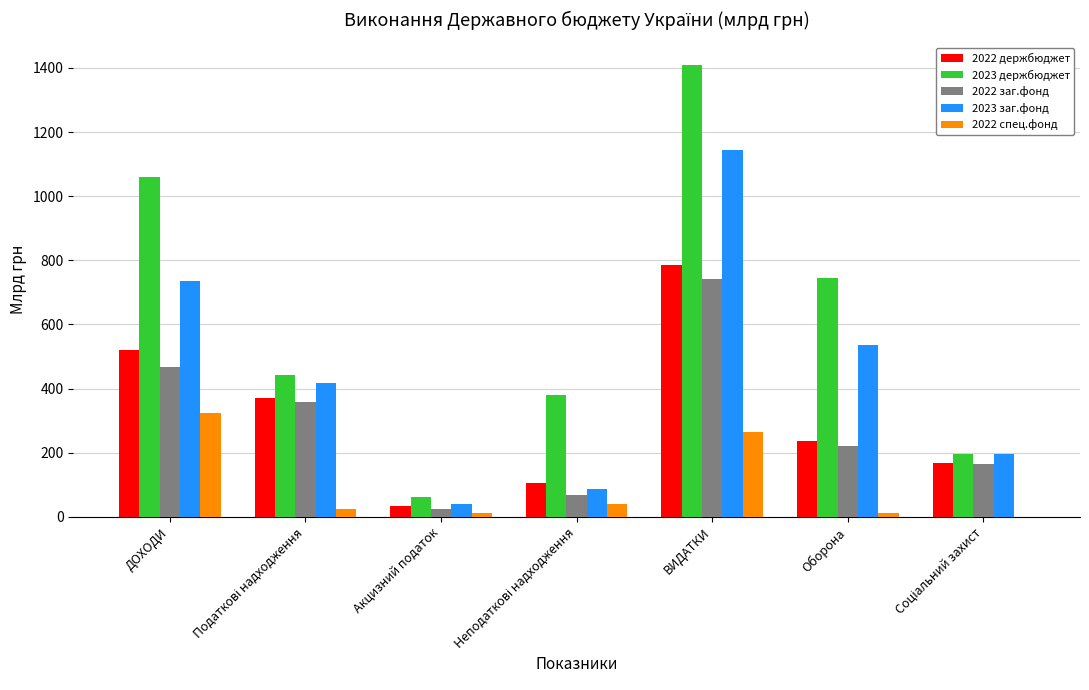

The value of 2022 держбюджет at Оборона is 109.9. True or false?

False